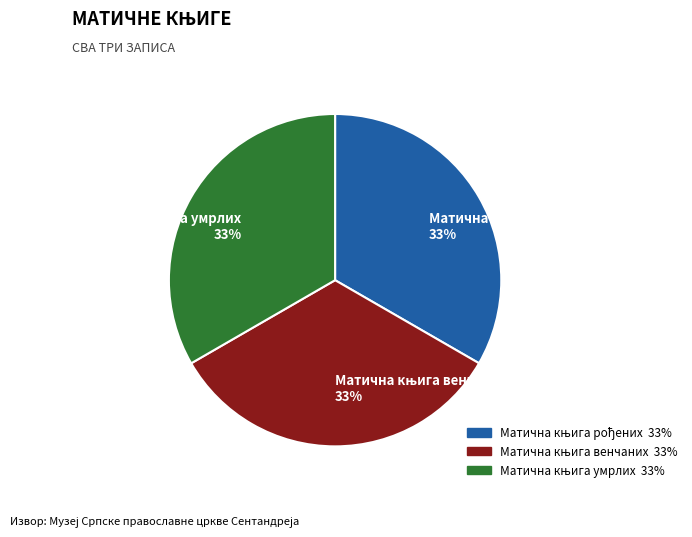

How many slices are in this pie chart?

3